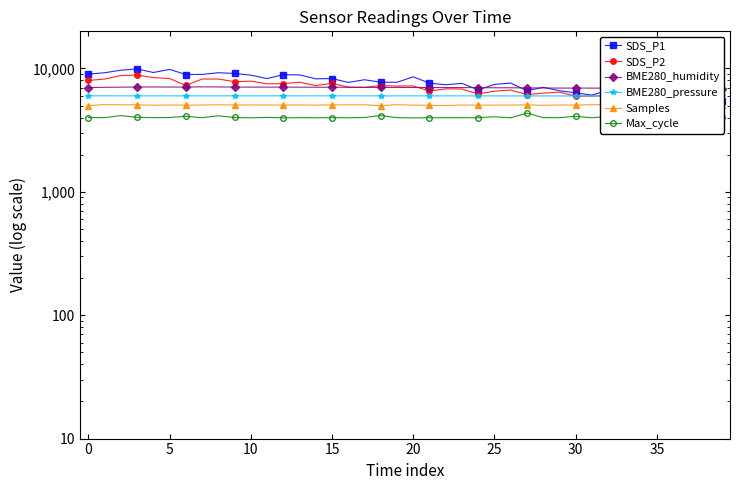

How many lines are shown in the chart?

6